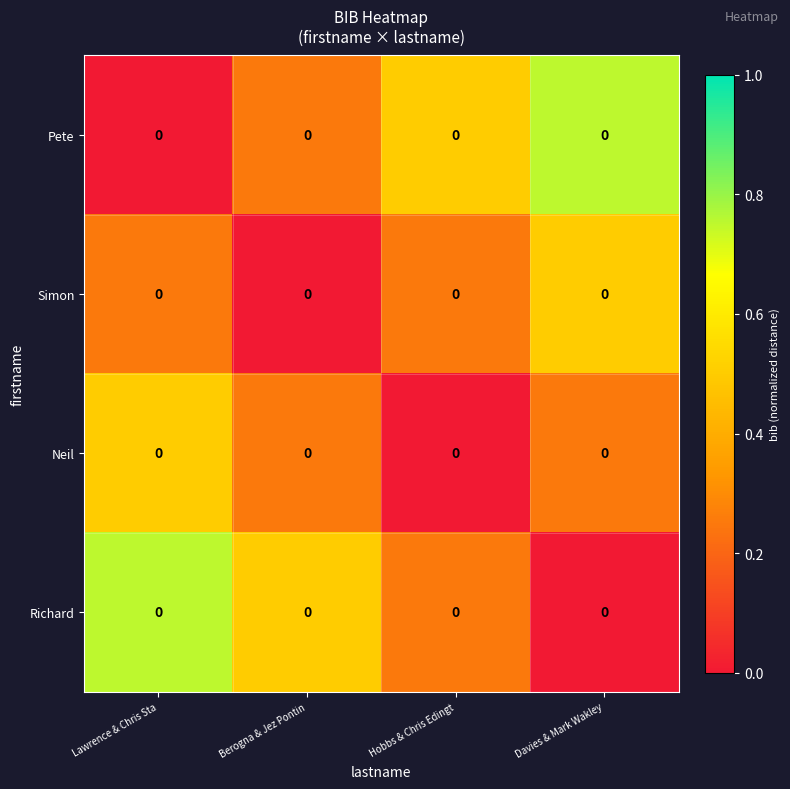

Which category has the lowest value across all series?

Lawrence & Chris Sta